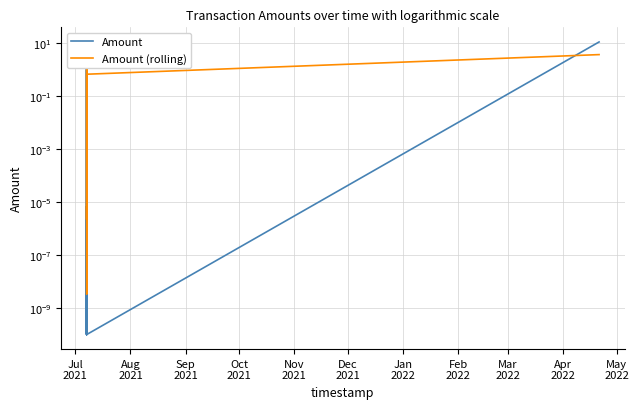

Is it true that Amount (rolling) equals 0.5 at Feb
2022?

False